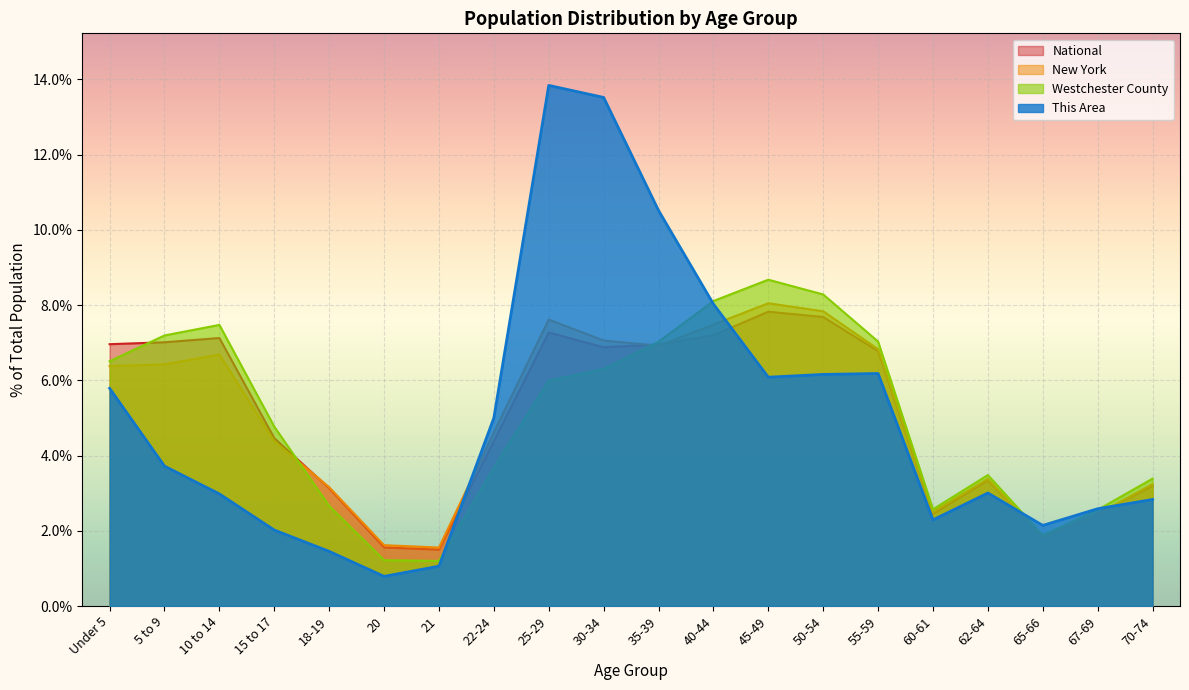

Where is the first local maximum for New York?

10 to 14